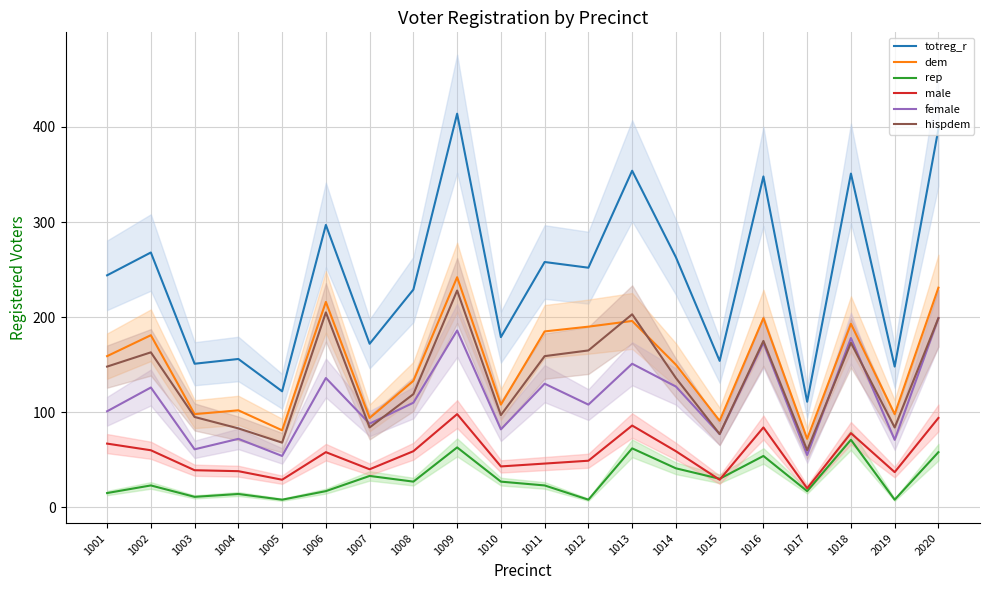

What is the difference between the second highest and minimum values in the hispdem series?

145